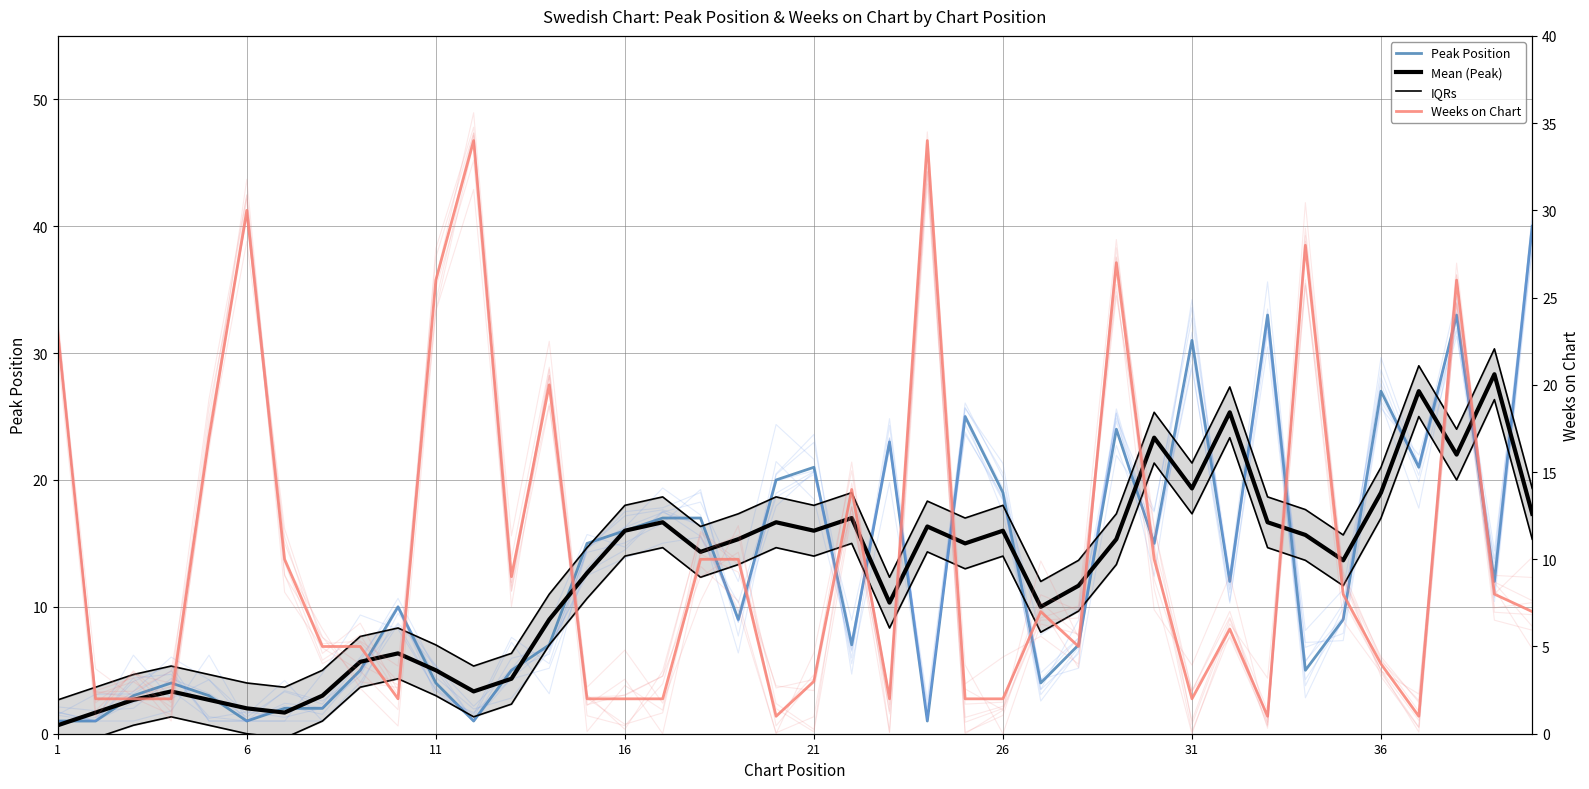

Which category has the lowest value in the IQRs series?

1